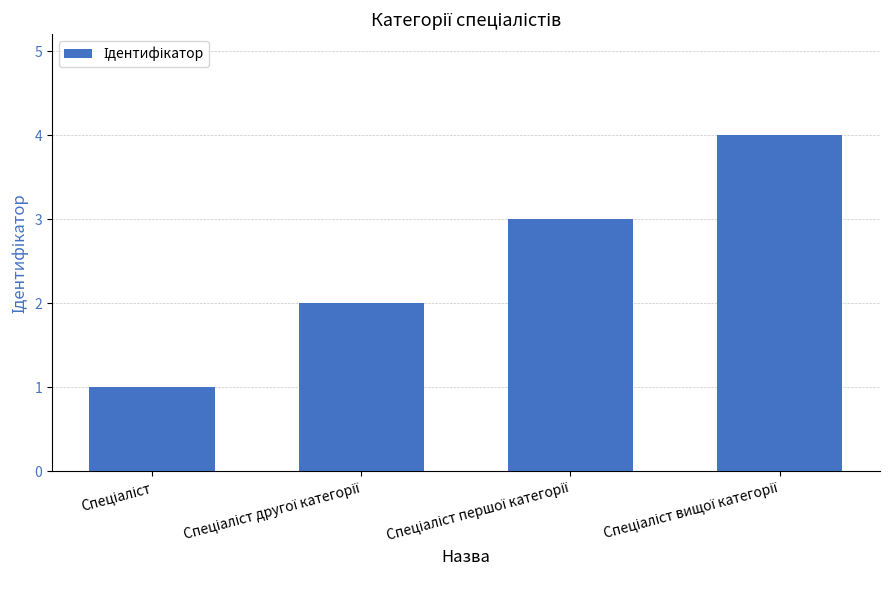

How many bars are there in total?

4